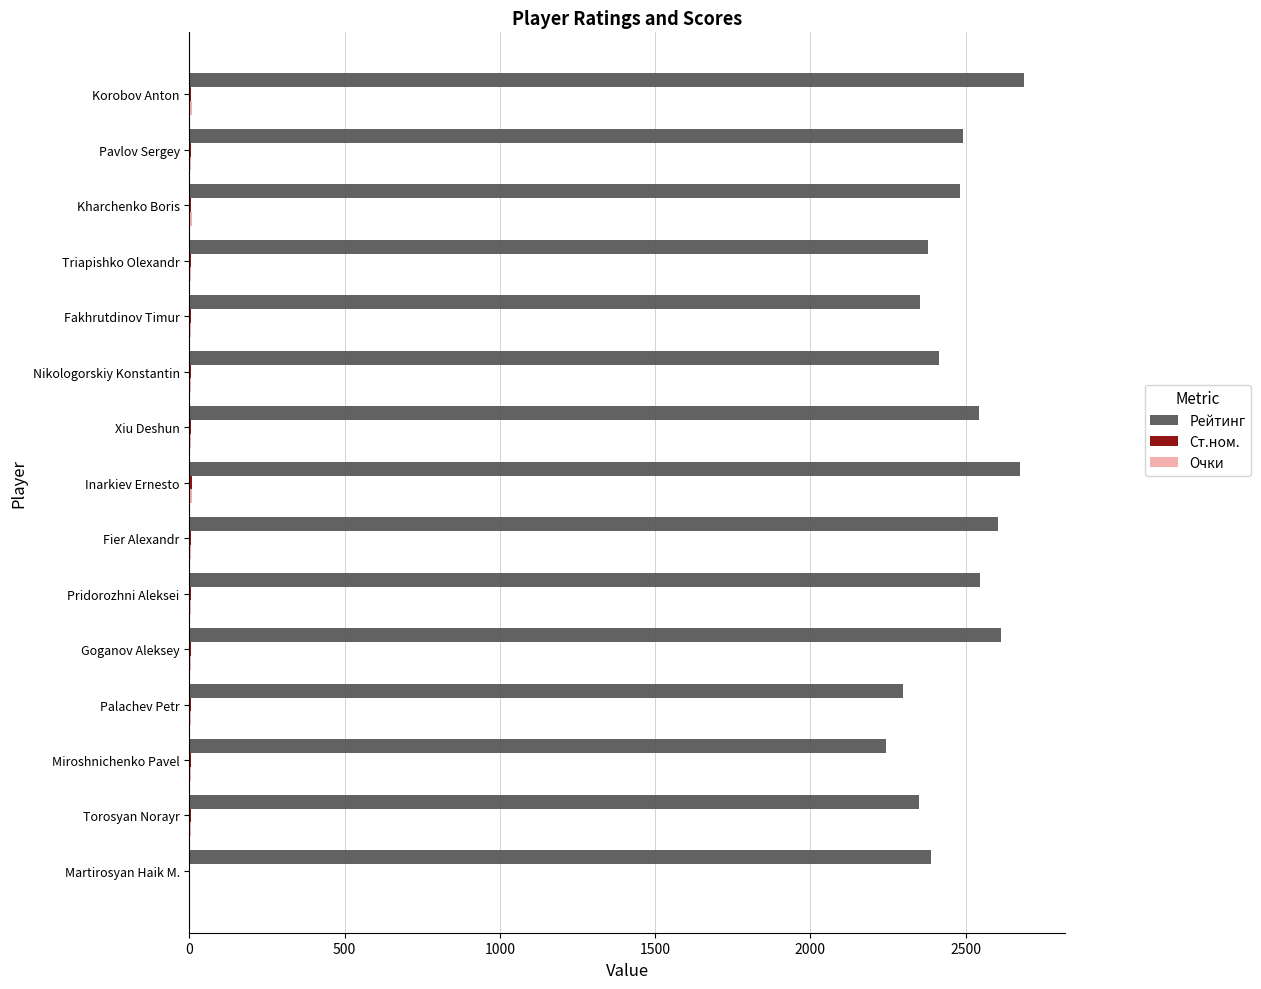

True or false: Рейтинг has a value of 2414.0 at Nikologorskiy Konstantin.

True